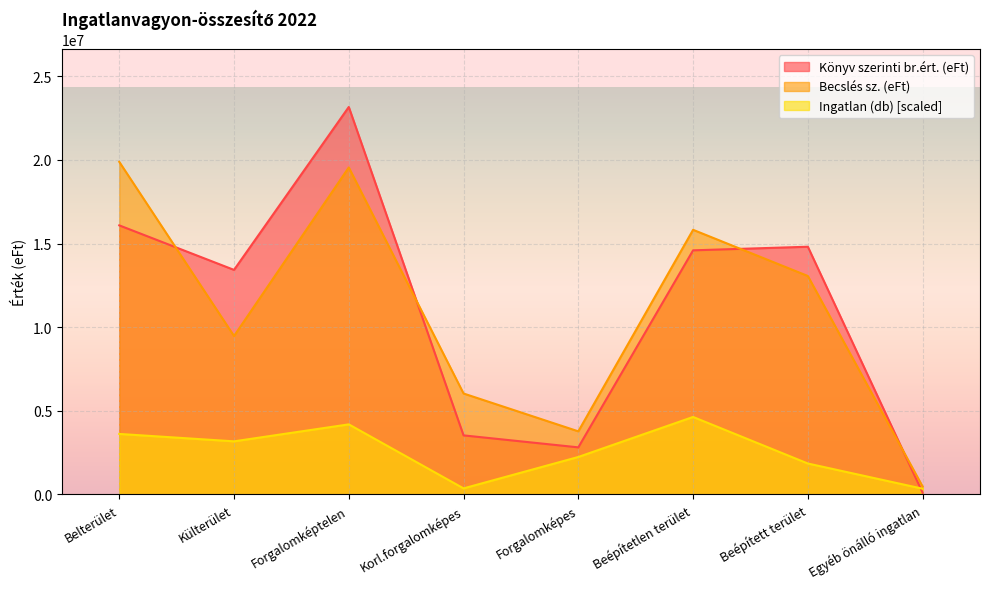

At which label does Ingatlan (db) reach its minimum?

Egyéb önálló ingatlan